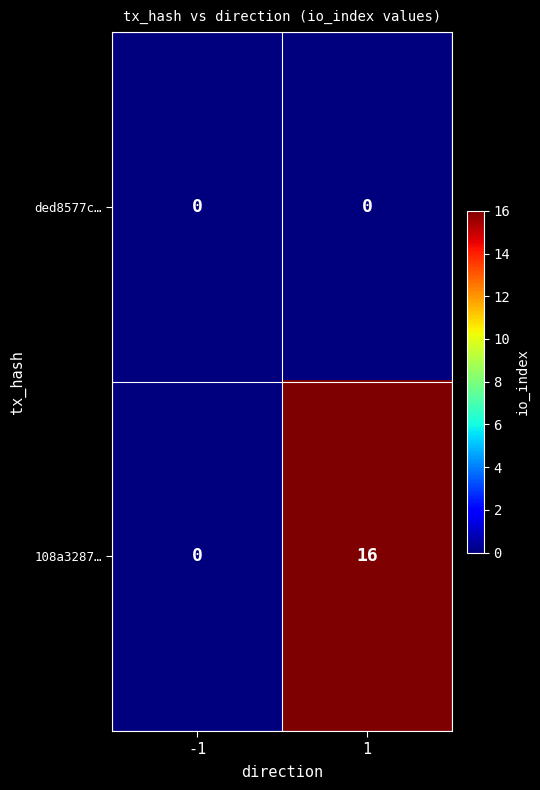

Rank the series at 1 from lowest to highest value.

ded8577c…, 108a3287…